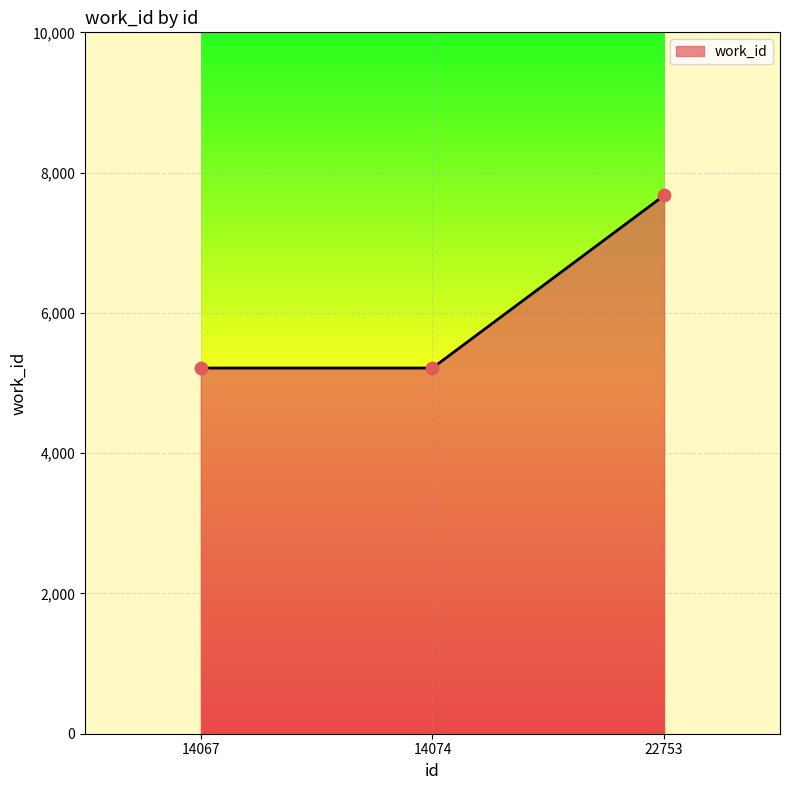

Approximately how many times larger is the value at 14074 compared to 14067?

1.0